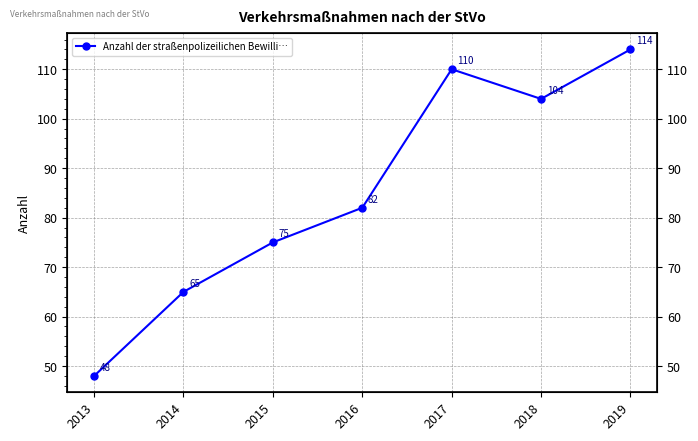

The chart shows a value of 48 at 2013. True or false?

True